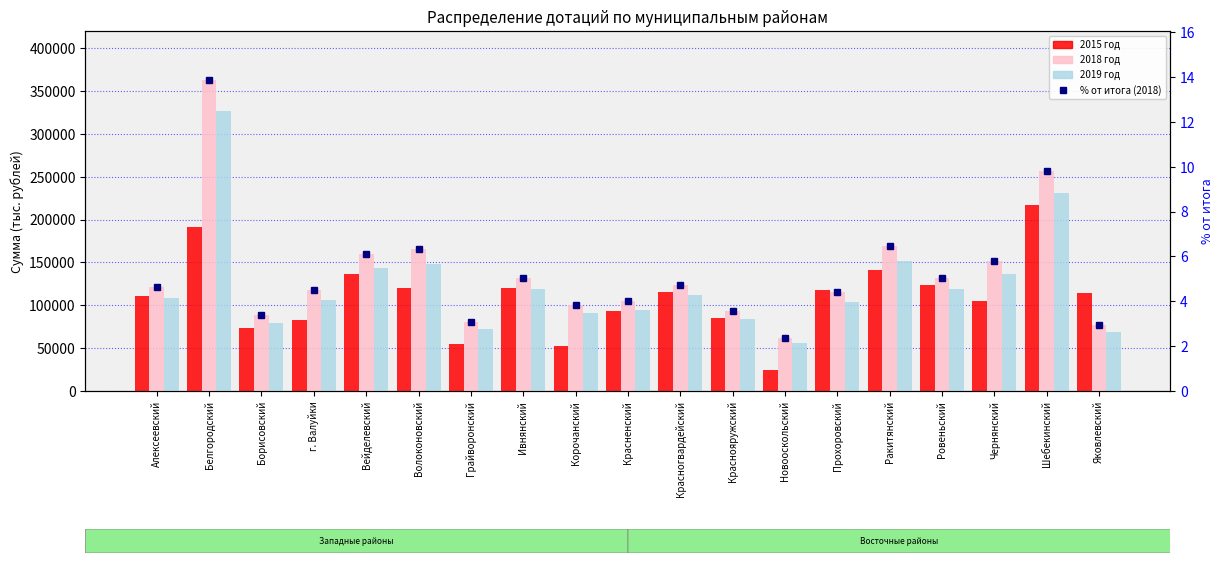

Reading right to left, transcribe all the data shown in this chart.

2015 год: Яковлевский=114905.0	Шебекинский=217146.0	Чернянский=105487.0	Ровеньский=123483.0	Ракитянский=141643.0	Прохоровский=117645.0	Новооскольский=24103.0	Краснояружский=85452.0	Красногвардейский=115727.0	Красненский=93637.0	Корочанский=52737.0	Ивнянский=119801.0	Грайворонский=54395.0	Волоконовский=120517.0	Вейделевский=136195.0	г. Валуйки=82297.0	Борисовский=73004.0	Белгородский=191234.0	Алексеевский=111313.0
2018 год: Яковлевский=77251.0	Шебекинский=256103.0	Чернянский=151628.0	Ровеньский=132185.0	Ракитянский=168598.0	Прохоровский=115606.0	Новооскольский=61597.0	Краснояружский=93329.0	Красногвардейский=123846.0	Красненский=105469.0	Корочанский=100746.0	Ивнянский=132305.0	Грайворонский=80992.0	Волоконовский=165163.0	Вейделевский=159494.0	г. Валуйки=118220.0	Борисовский=88456.0	Белгородский=363161.0	Алексеевский=121182.0
2019 год: Яковлевский=69256.0	Шебекинский=230493.0	Чернянский=136756.0	Ровеньский=118966.0	Ракитянский=151738.0	Прохоровский=104045.0	Новооскольский=55437.0	Краснояружский=83996.0	Красногвардейский=111462.0	Красненский=94922.0	Корочанский=90500.0	Ивнянский=119475.0	Грайворонский=72893.0	Волоконовский=148296.0	Вейделевский=143544.0	г. Валуйки=106398.0	Борисовский=79800.0	Белгородский=326845.0	Алексеевский=109064.0
% от итога (2018): Яковлевский=3.0	Шебекинский=9.8	Чернянский=5.8	Ровеньский=5.1	Ракитянский=6.4	Прохоровский=4.4	Новооскольский=2.4	Краснояружский=3.6	Красногвардейский=4.7	Красненский=4.0	Корочанский=3.9	Ивнянский=5.1	Грайворонский=3.1	Волоконовский=6.3	Вейделевский=6.1	г. Валуйки=4.5	Борисовский=3.4	Белгородский=13.9	Алексеевский=4.6